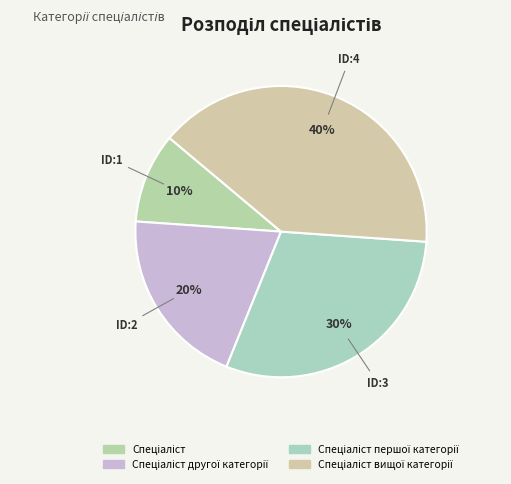

The Спеціаліст другої категорії slice represents 28% of the pie. True or false?

False